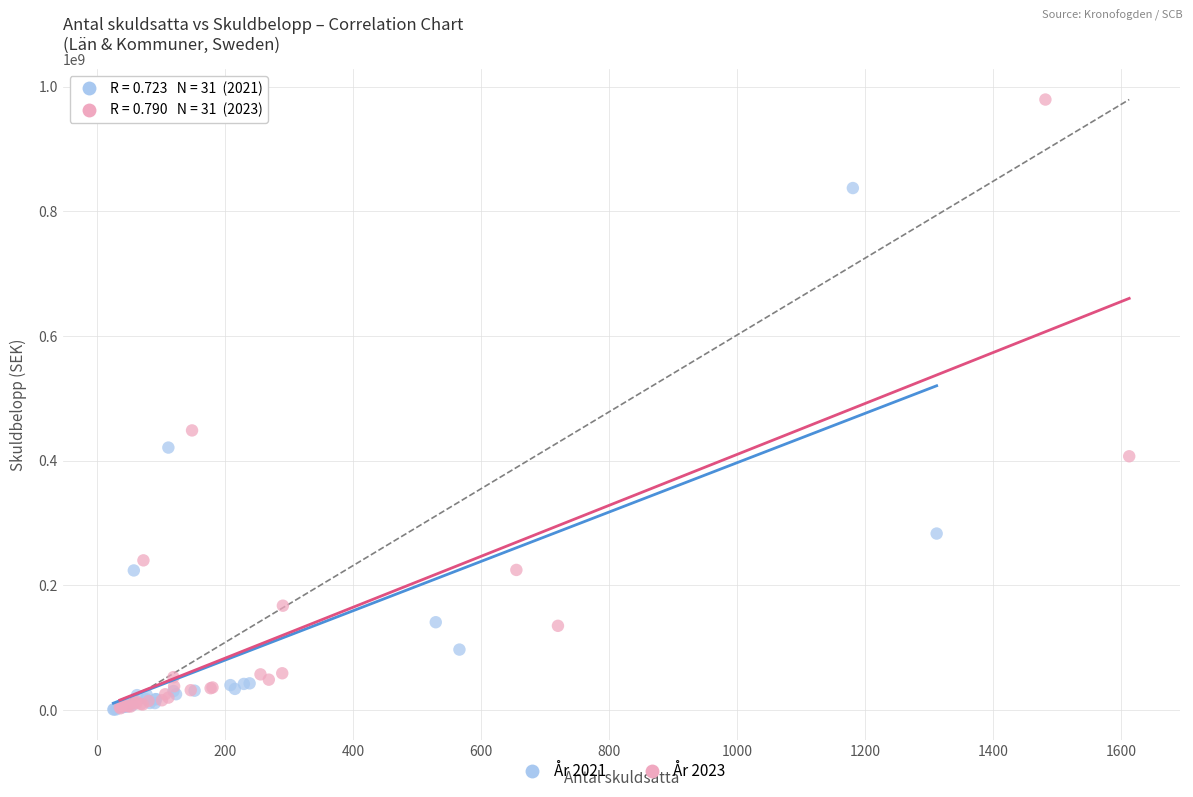

Which series has the widest spread of Y values?

År 2023